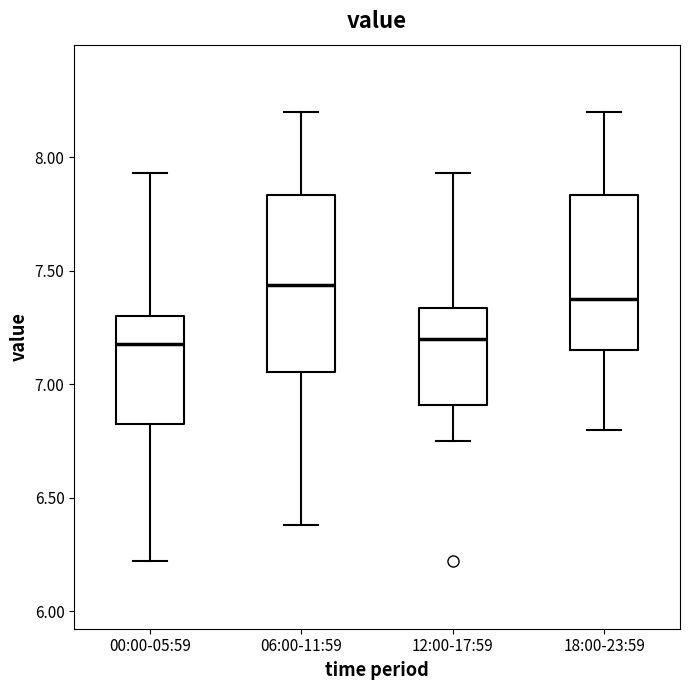

Reading left to right, read every box against the y-axis: the position of its median line, the range the box covers, and the ends of its whiskers. The values are not printed on the chart, so give them approximately, as read against the axis.

00:00-05:59: median 7.20, box 6.85 to 7.30, whiskers 6.20 to 7.95
06:00-11:59: median 7.45, box 7.05 to 7.85, whiskers 6.40 to 8.20
12:00-17:59: median 7.20, box 6.90 to 7.35, whiskers 6.75 to 7.95
18:00-23:59: median 7.40, box 7.15 to 7.85, whiskers 6.80 to 8.20